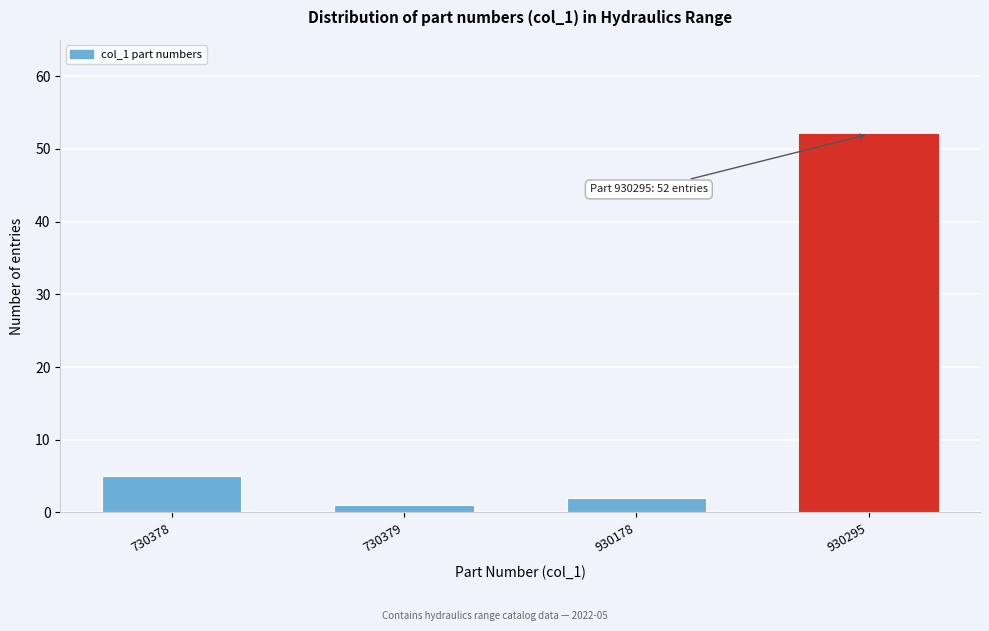

Reading left to right, extract all data points from this chart.

5	1	2	52